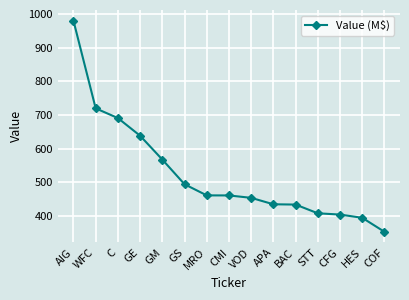

What is the change in value from BAC to HES?

-39.3